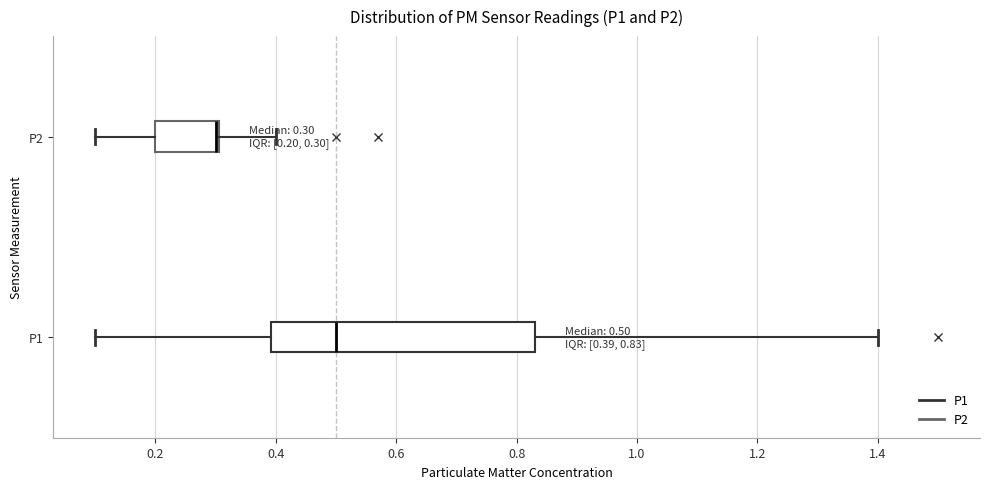

Comparing the boxes themselves (not the whiskers), which one is the widest?

P1